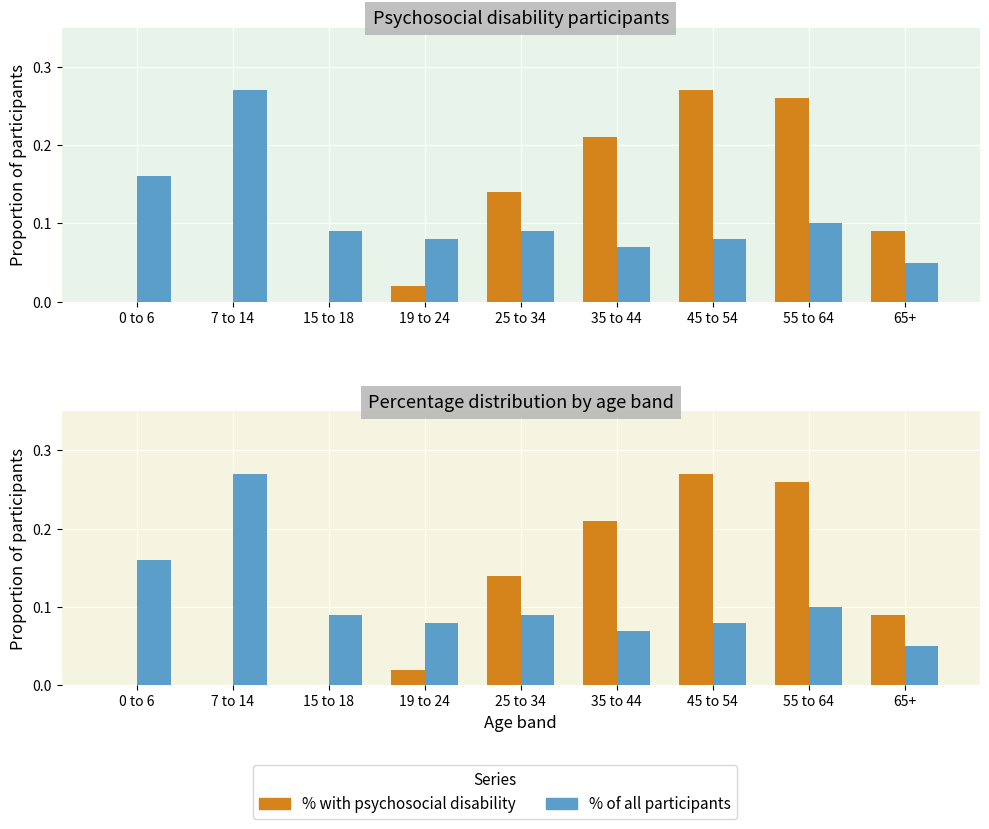

Read the % of all participants value at 65+.

0.1